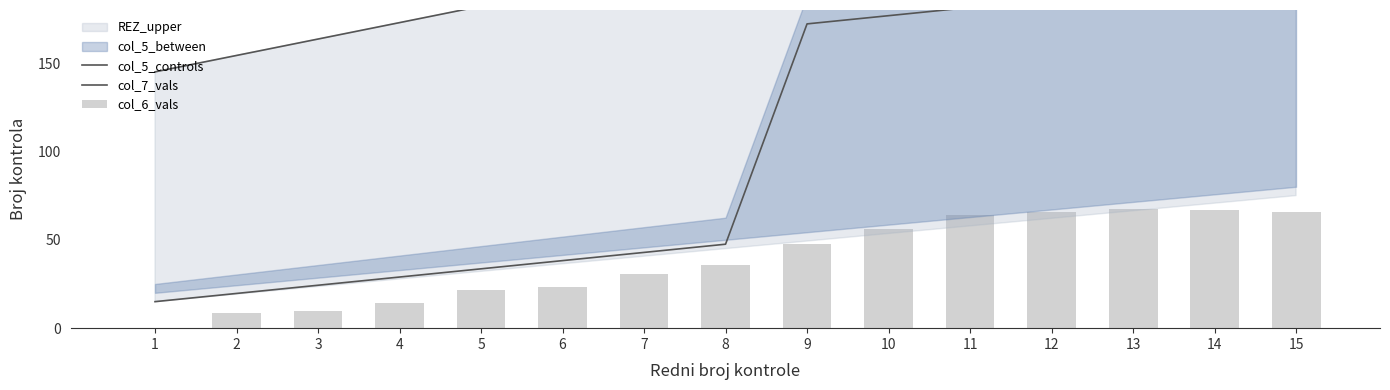

Are the bars horizontal?

No